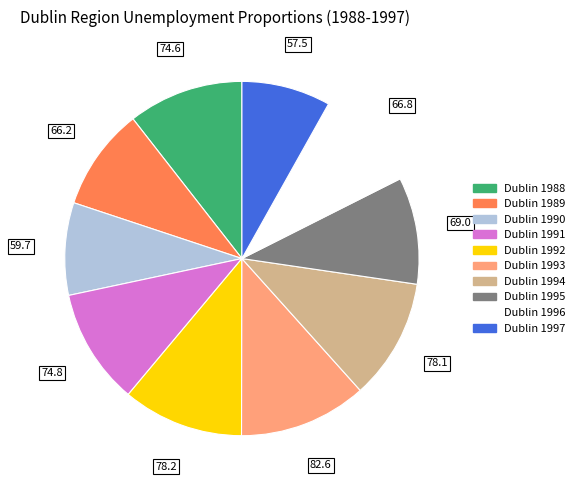

How many segments does this pie chart have?

10